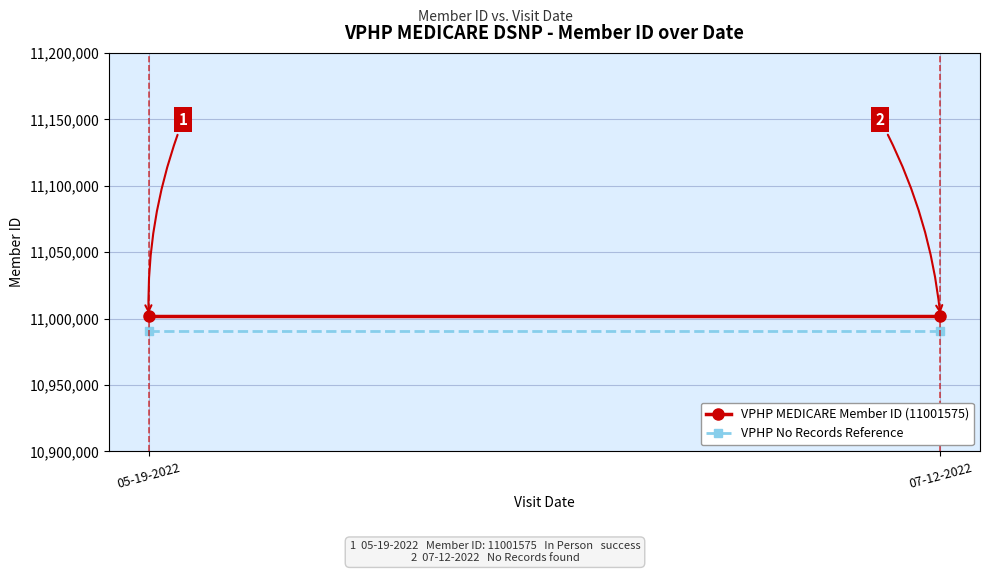

What is the spread (max minus min) of values at 07-12-2022?

11001.6